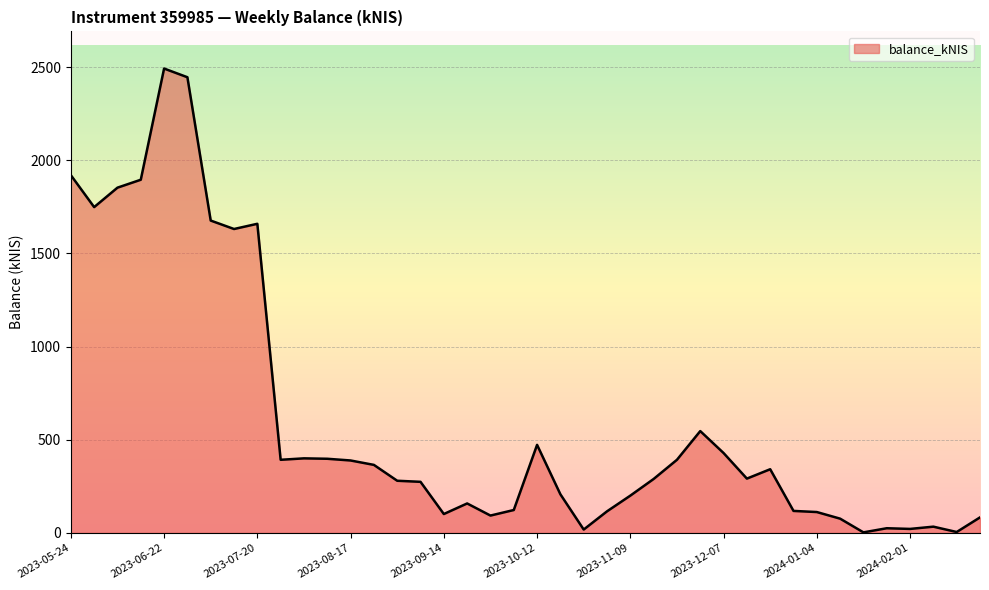

How many categories are shown in the chart?

40